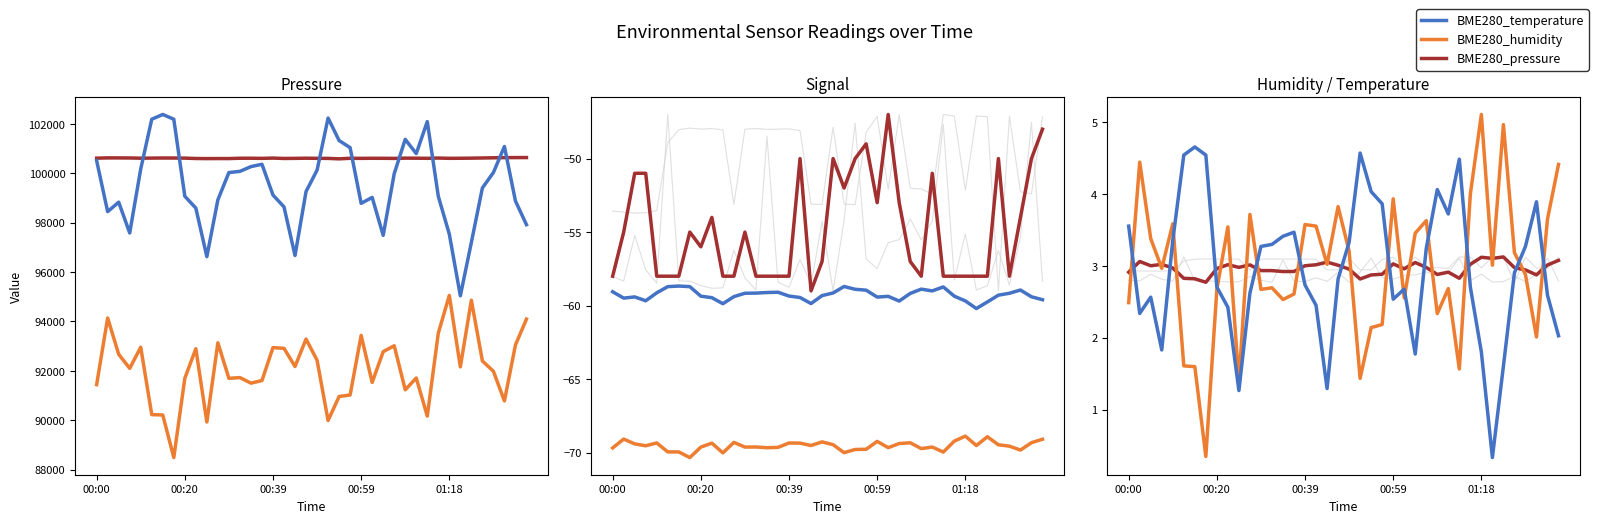

At which label does BME280_pressure first exceed 100612?

00:00